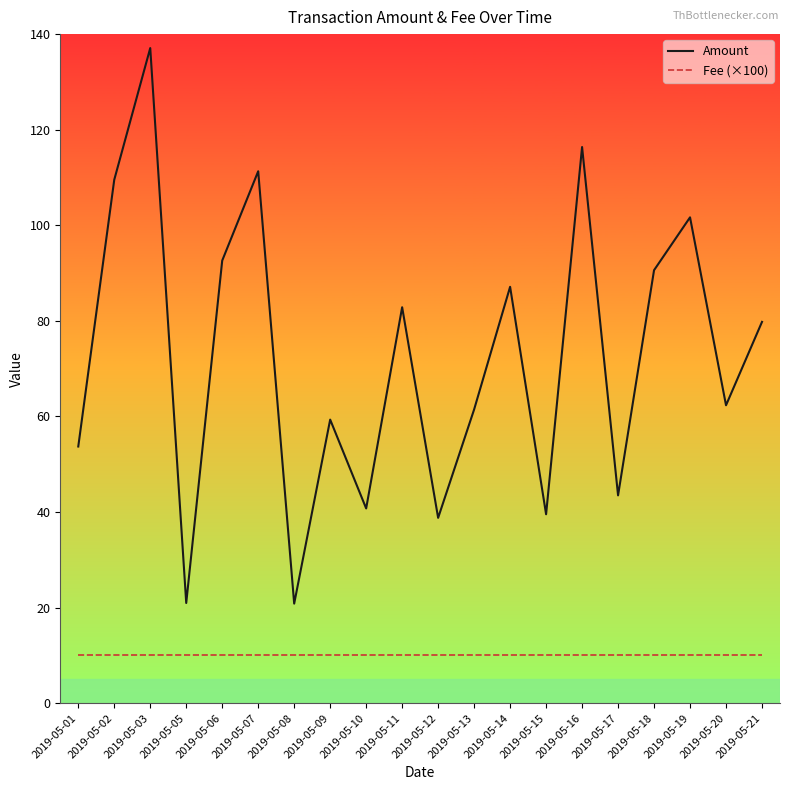

Which label corresponds to the largest value in the chart?

2019-05-03